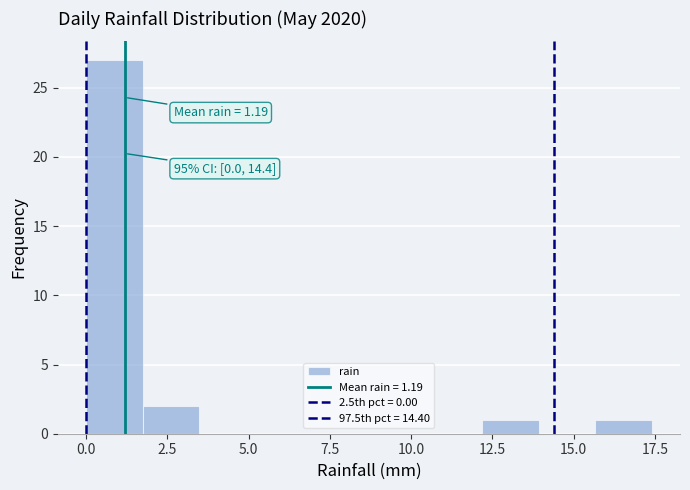

Read against the x-axis, roughly where is the centre of the tallest bar?

1.0